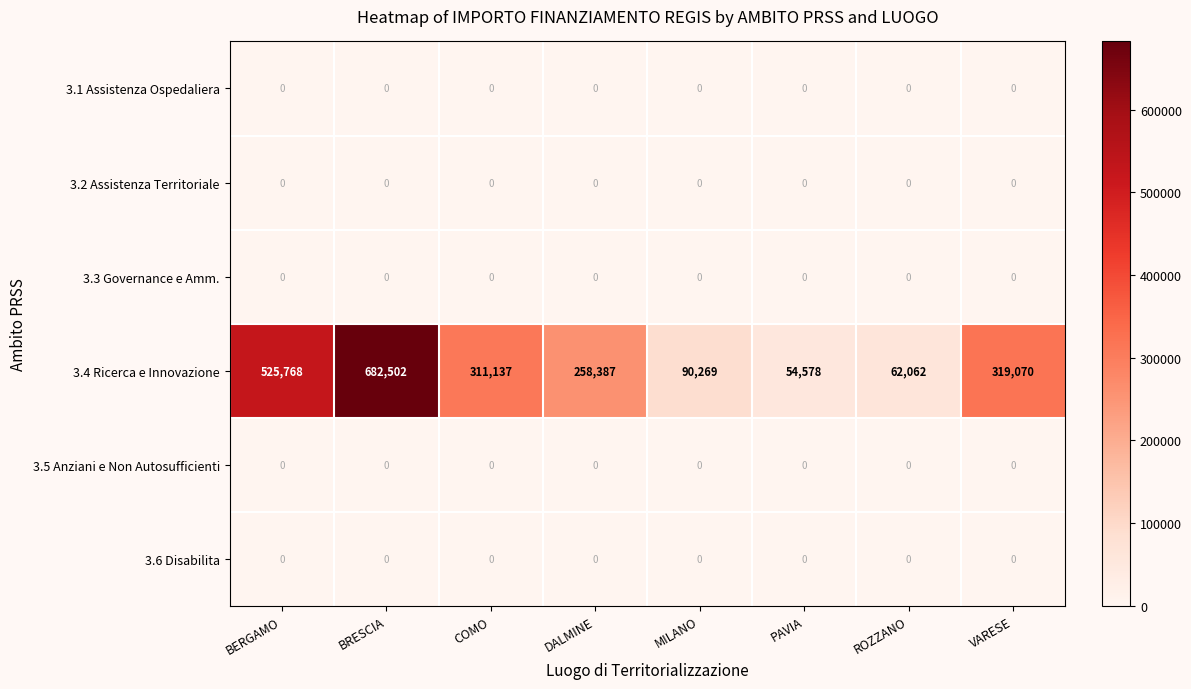

Is the value of 3.1 Assistenza Ospedaliera at MILANO greater than the value of 3.4 Ricerca e Innovazione at DALMINE?

No